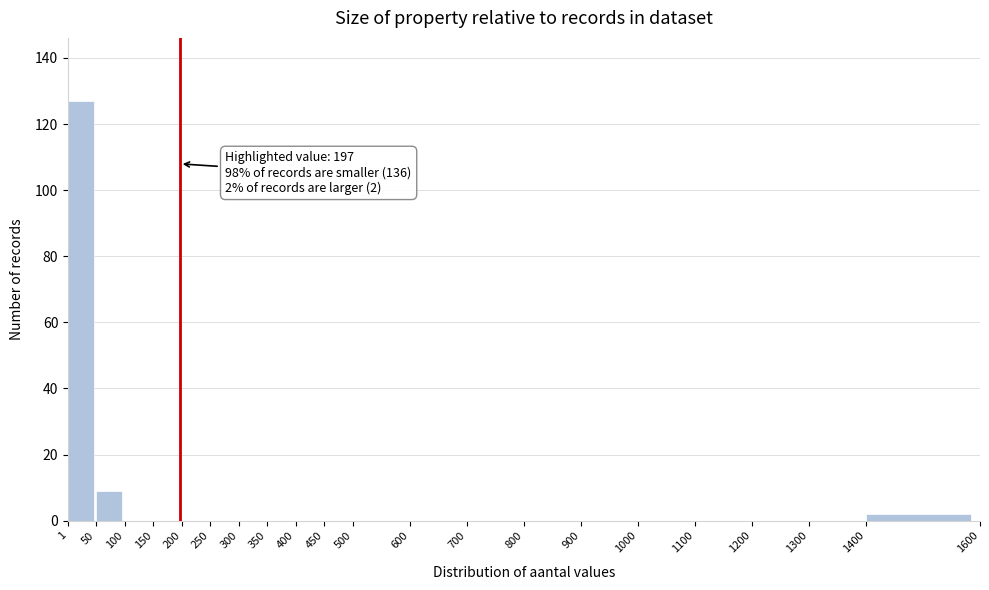

Over which range of the x-axis is the bar tallest?

1 to 50